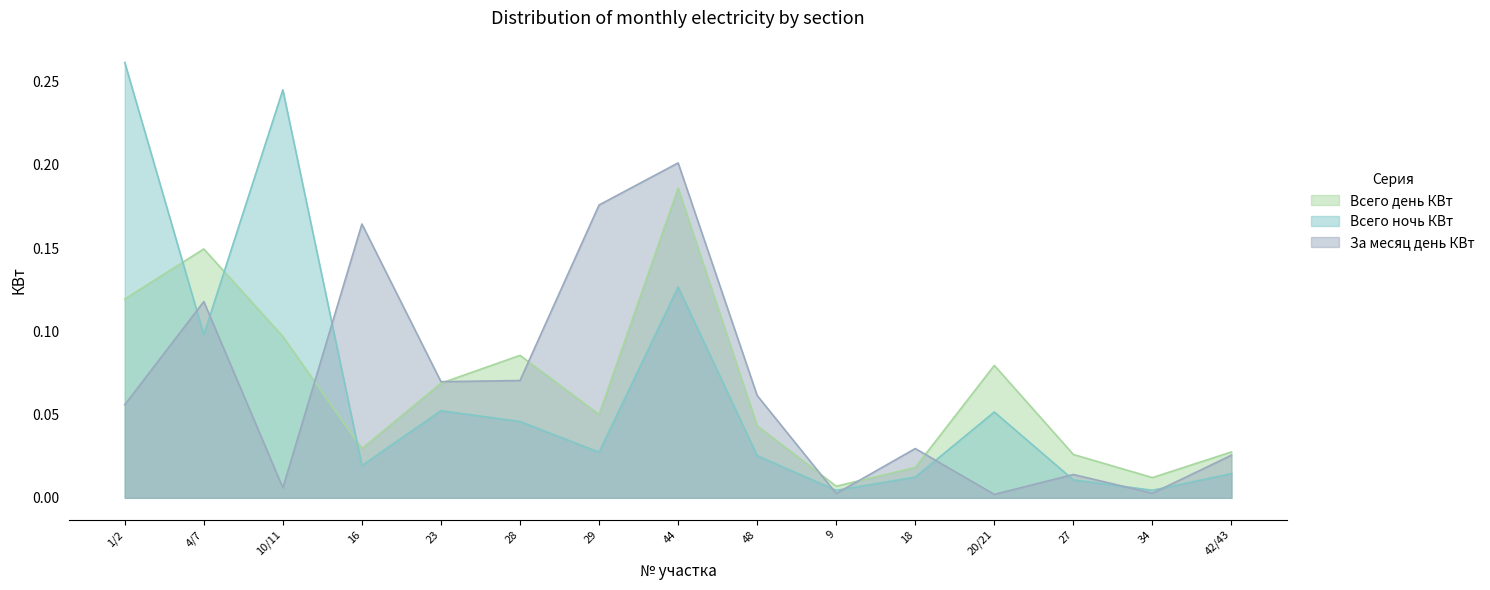

What is the sum of all За месяц день КВт values?

1.0